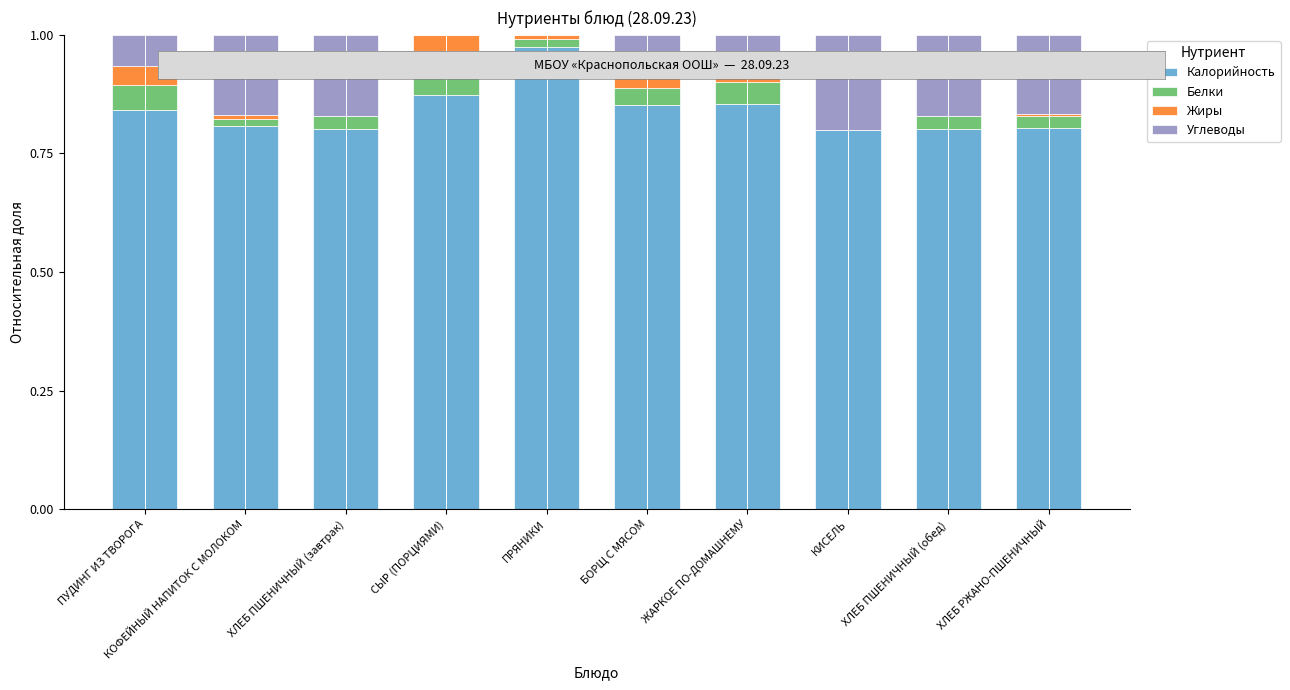

Reading left to right, transcribe all the data shown in this chart.

Калорийность: 0.8	0.8	0.8	0.9	1.0	0.9	0.9	0.8	0.8	0.8
Белки: 0.1	0.0	0.0	0.1	0.0	0.0	0.0	0.0	0.0	0.0
Жиры: 0.0	0.0	0.0	0.1	0.0	0.1	0.1	0.0	0.0	0.0
Углеводы: 0.1	0.2	0.2	0.0	0.0	0.1	0.0	0.2	0.2	0.2